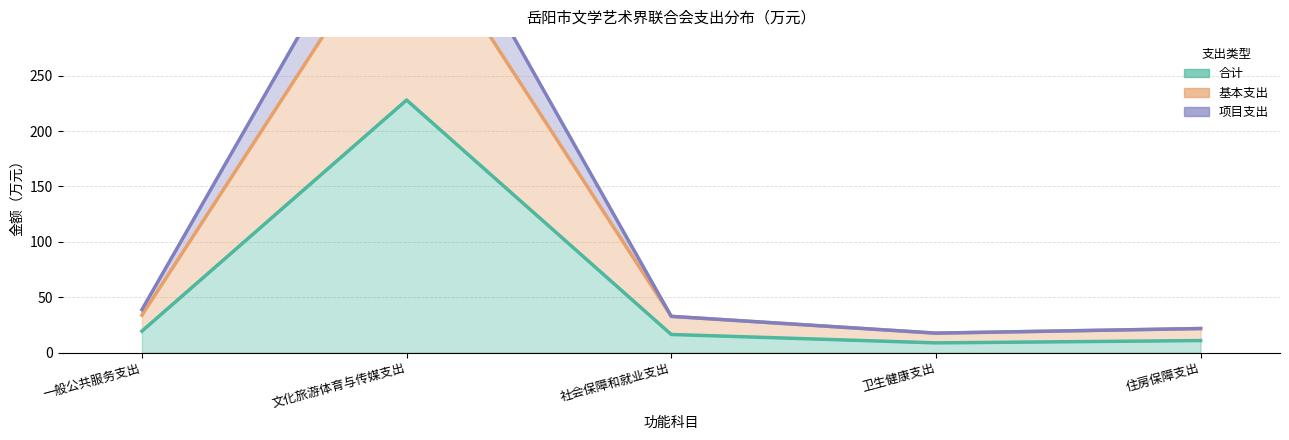

What is the smallest value displayed?

8.8